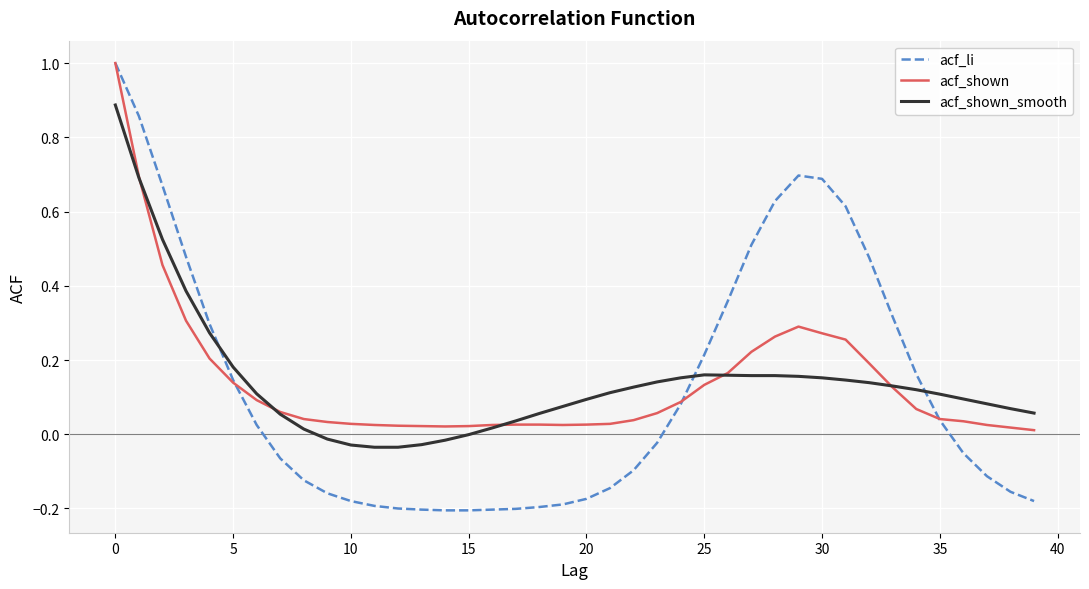

How many times do acf_shown_smooth and acf_li cross each other?

3